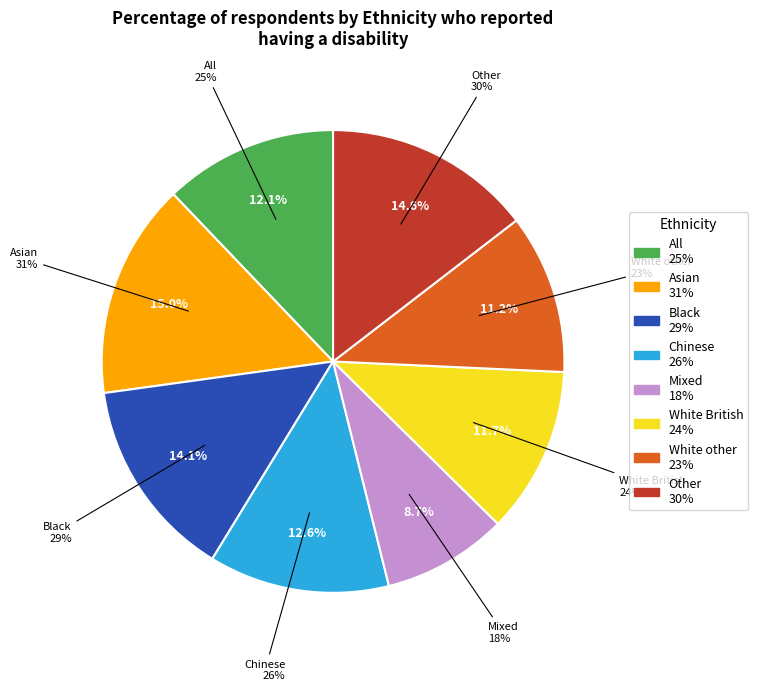

The Other slice represents 24% of the pie. True or false?

False